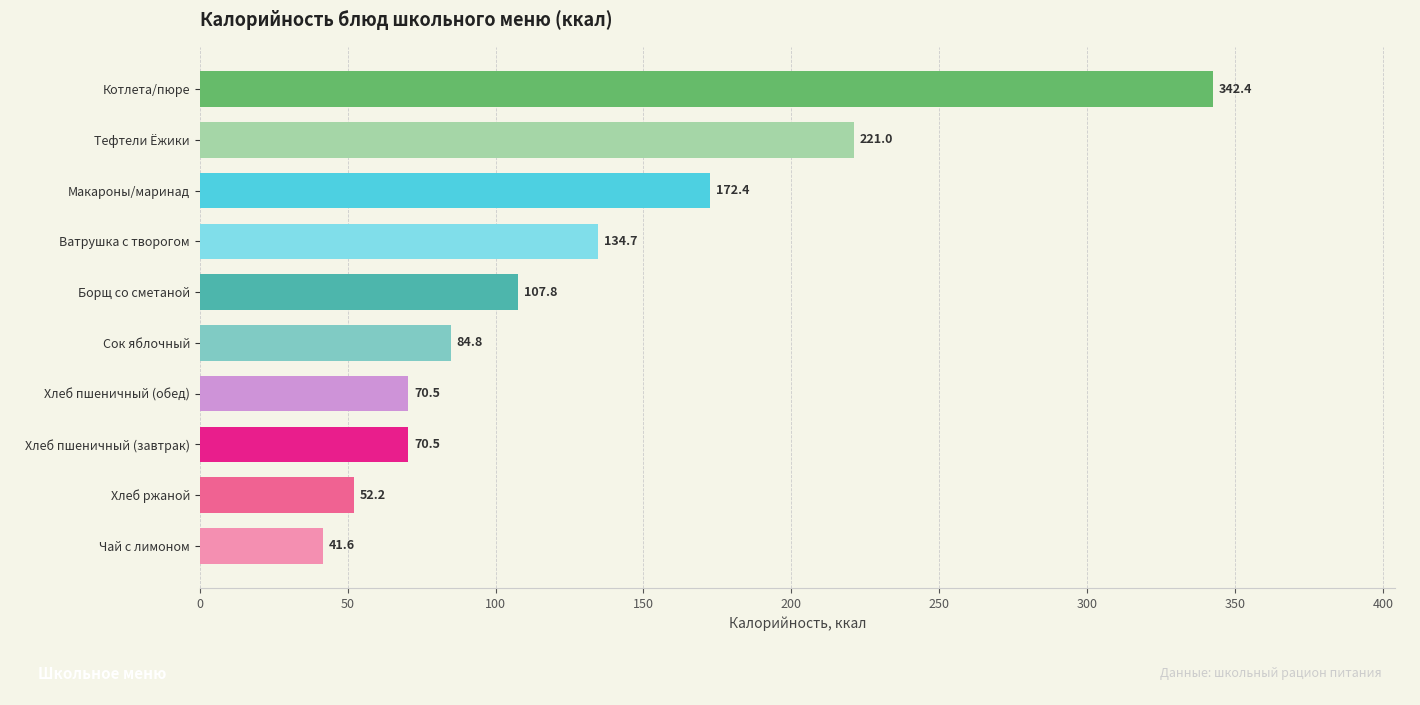

What is the difference between the maximum and second lowest values?

290.2